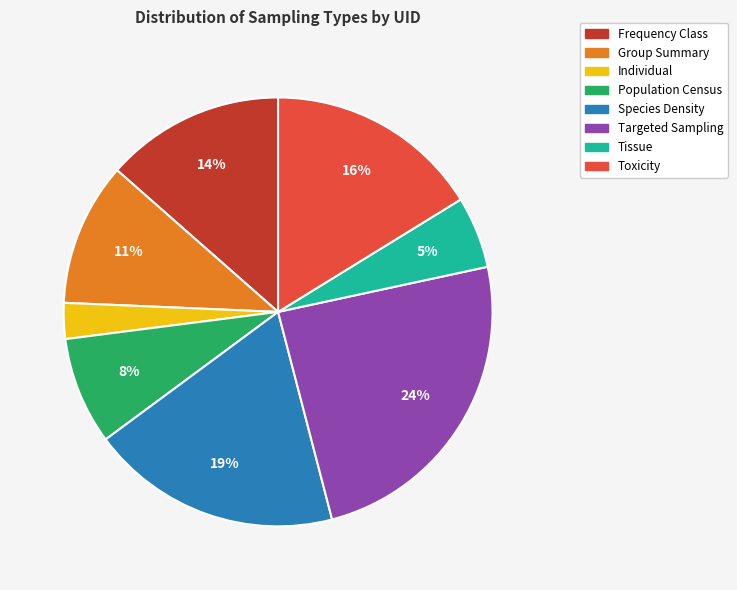

Is there any slice that represents more than half of the pie?

No